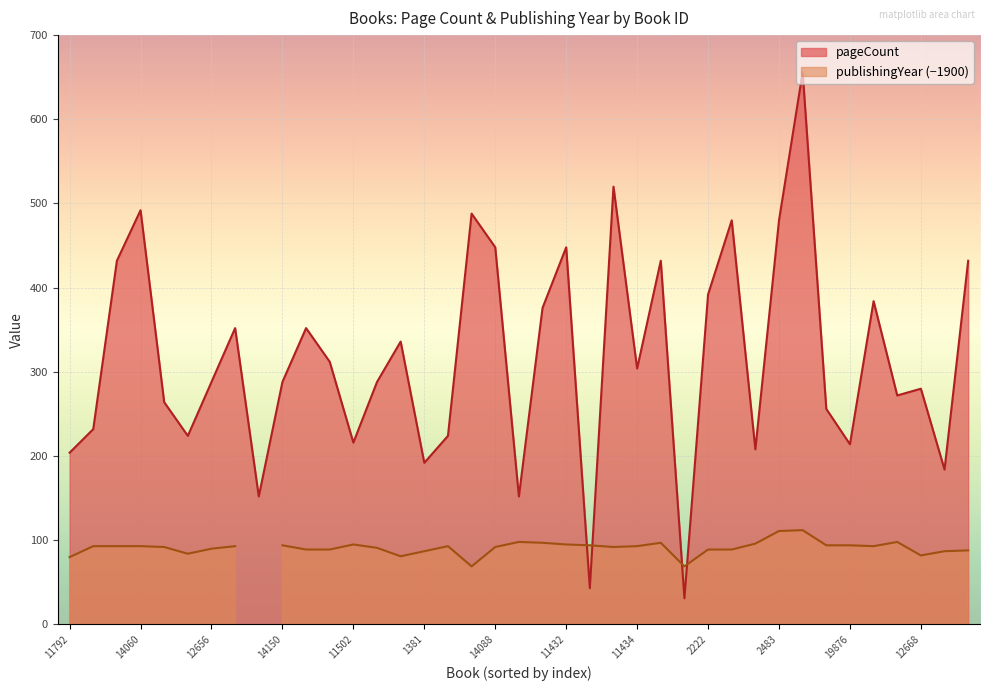

What is the value of the 32nd point from the left?

656